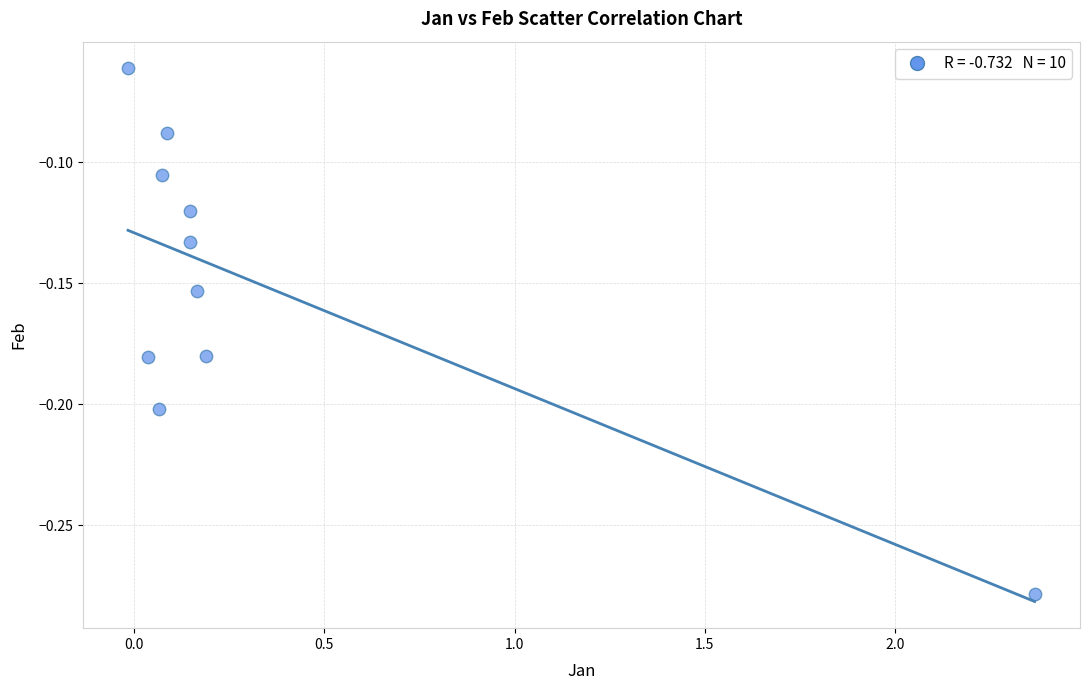

What is the range of X values (max minus min)?

2.4